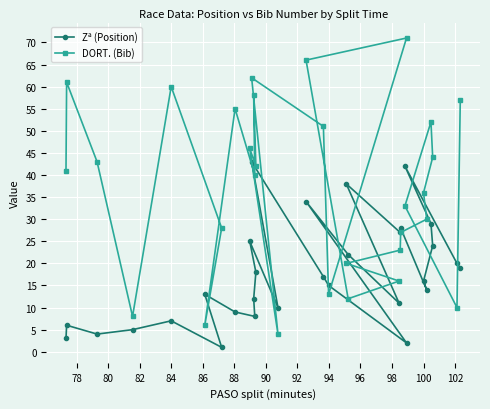

Which series has the largest total across all categories?

DORT. (Bib)